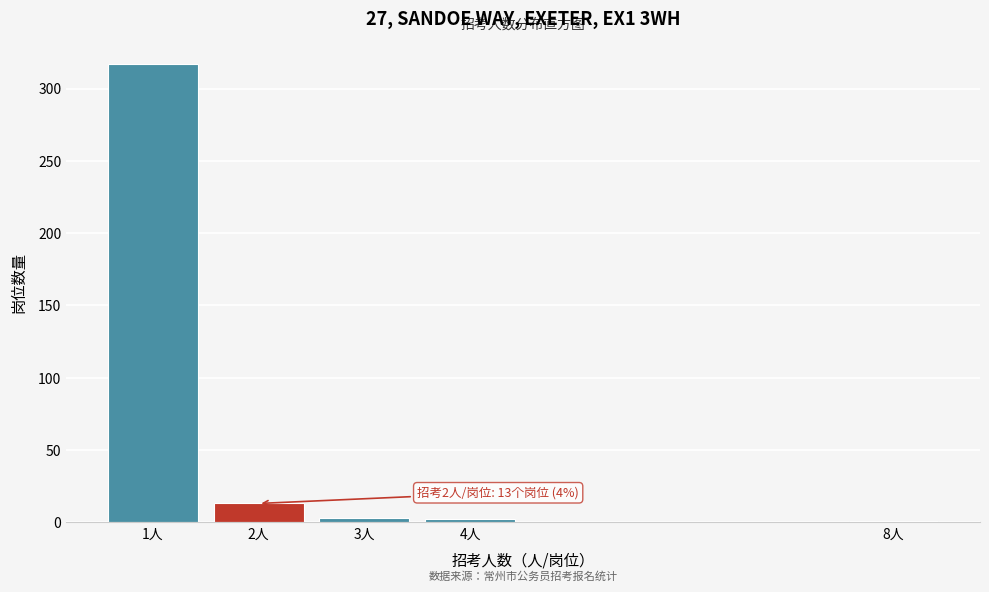

What is the maximum value shown in the chart?

317